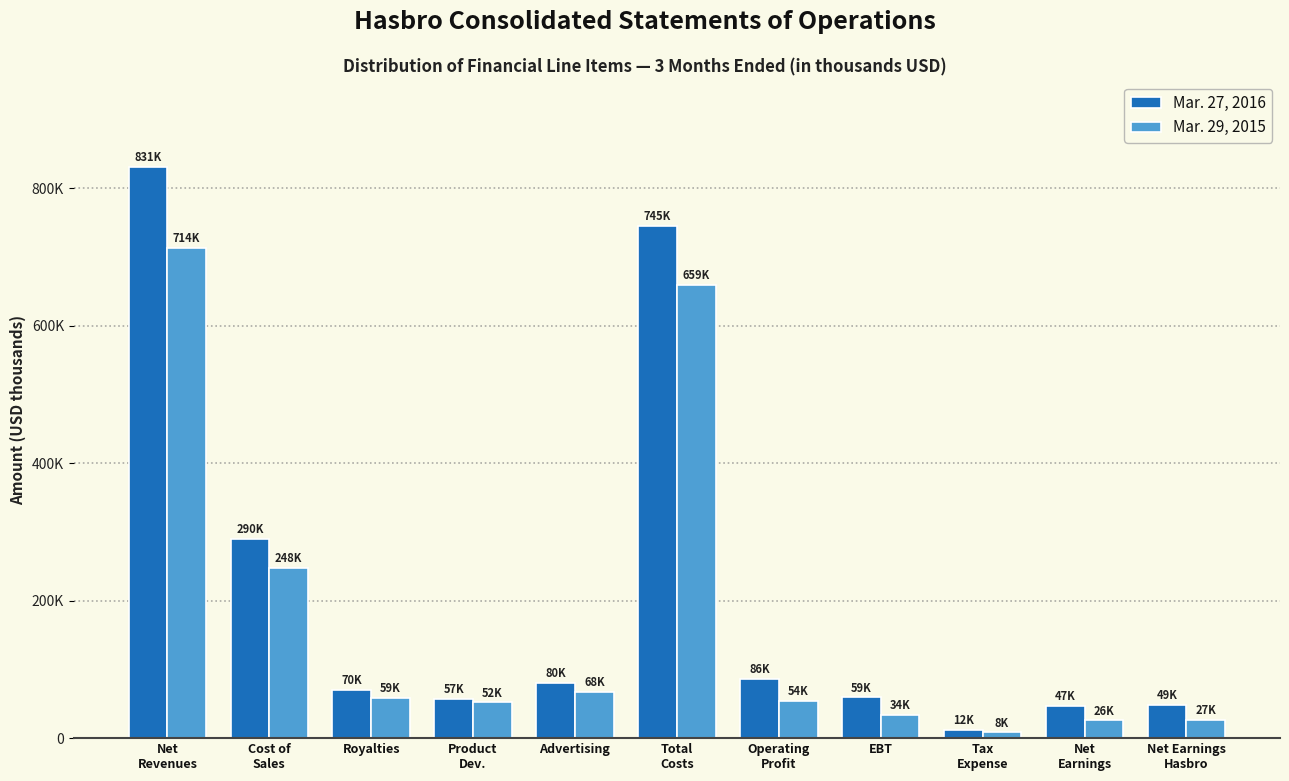

What are all the series names shown in the legend?

Mar. 27, 2016, Mar. 29, 2015